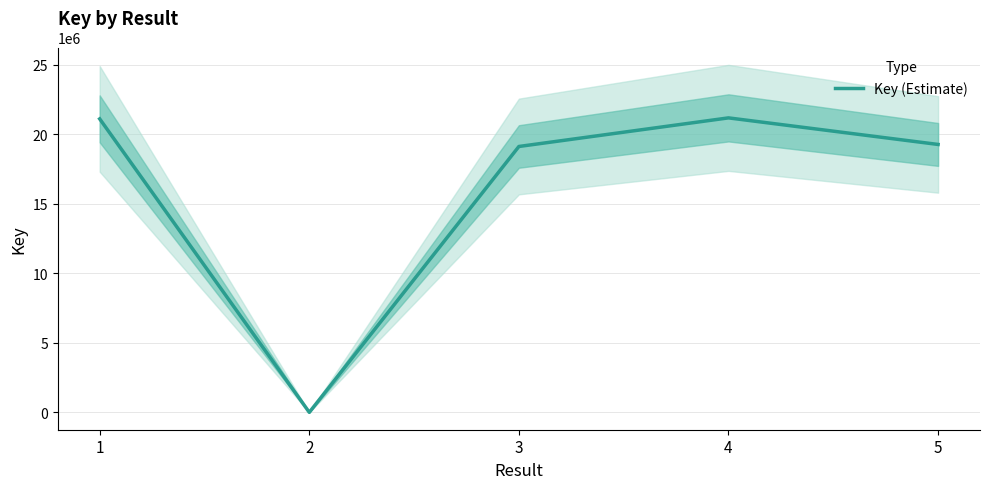

How many data points are above 19268922?

2